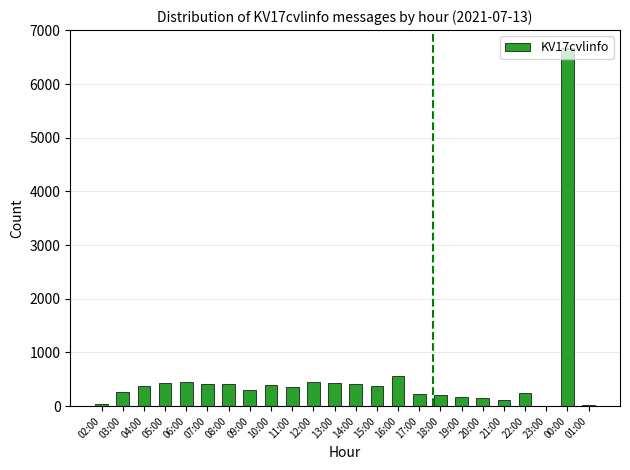

What is the ratio of the value at 19:00 to the value at 04:00?

0.4